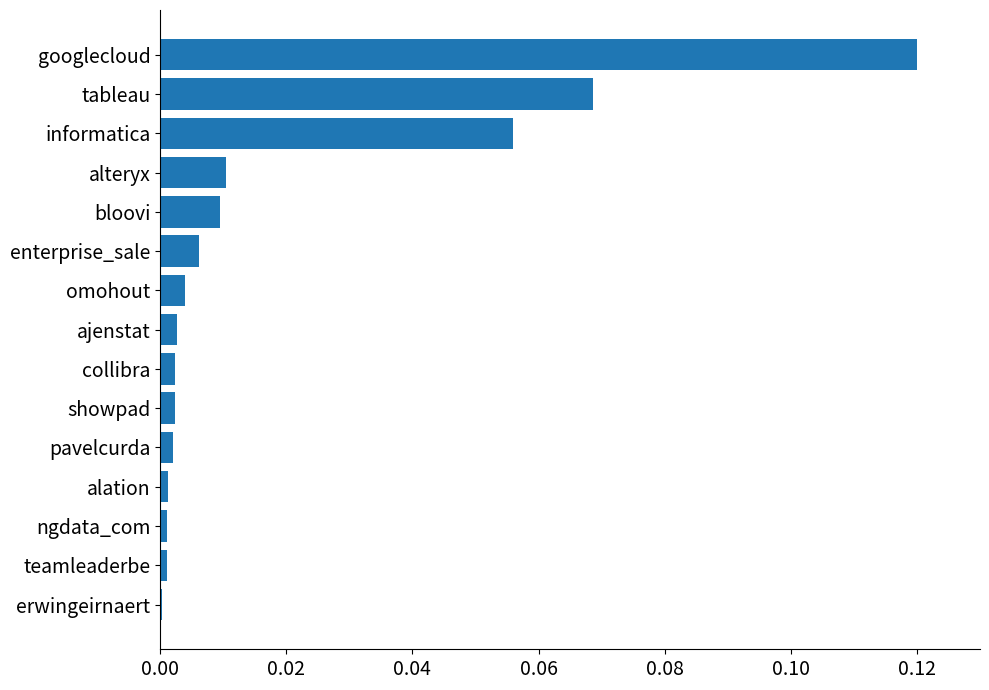

True or false: the data shows 0.0 at ngdata_com.

True